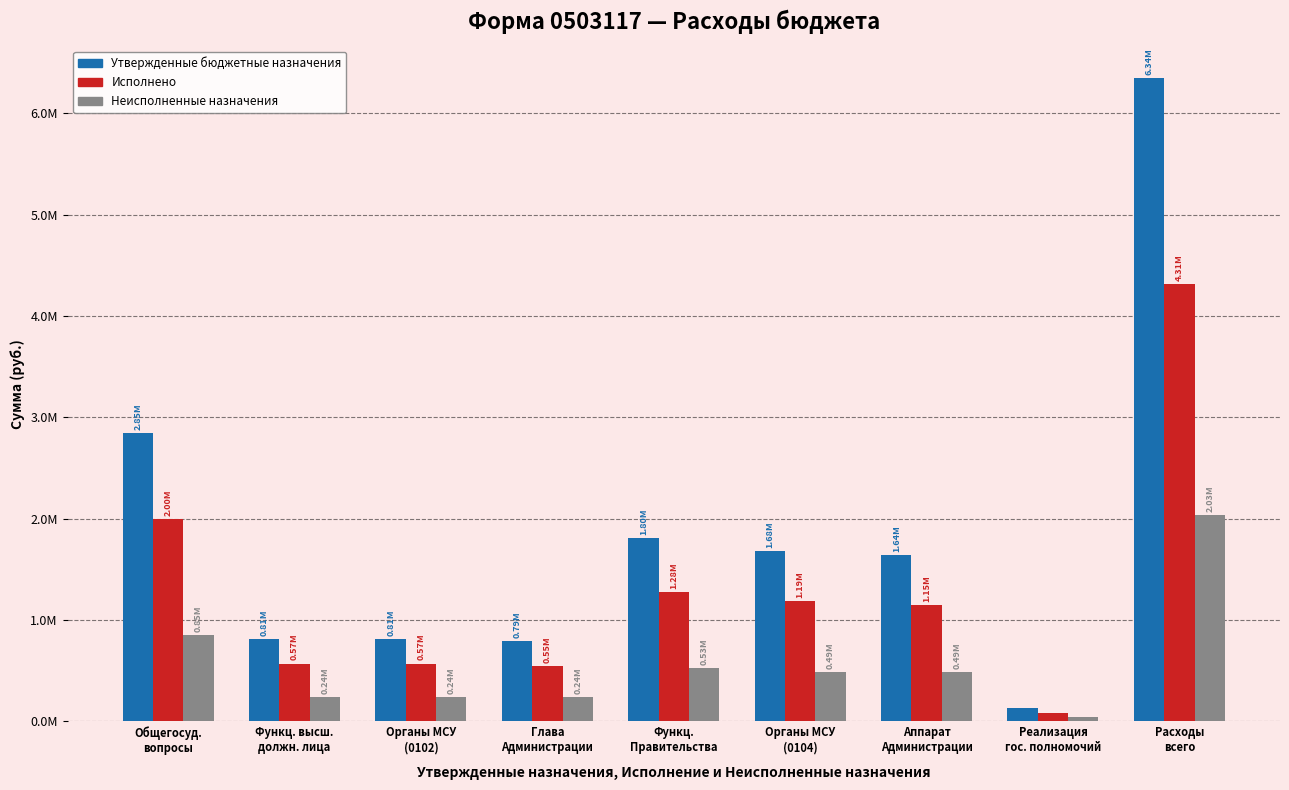

At which category is the sum across all series the highest?

Расходы
всего